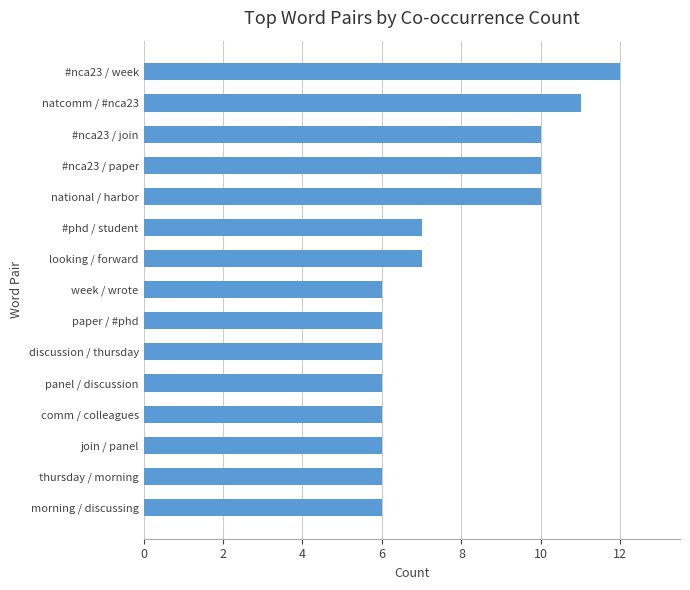

What is the greatest value displayed?

12